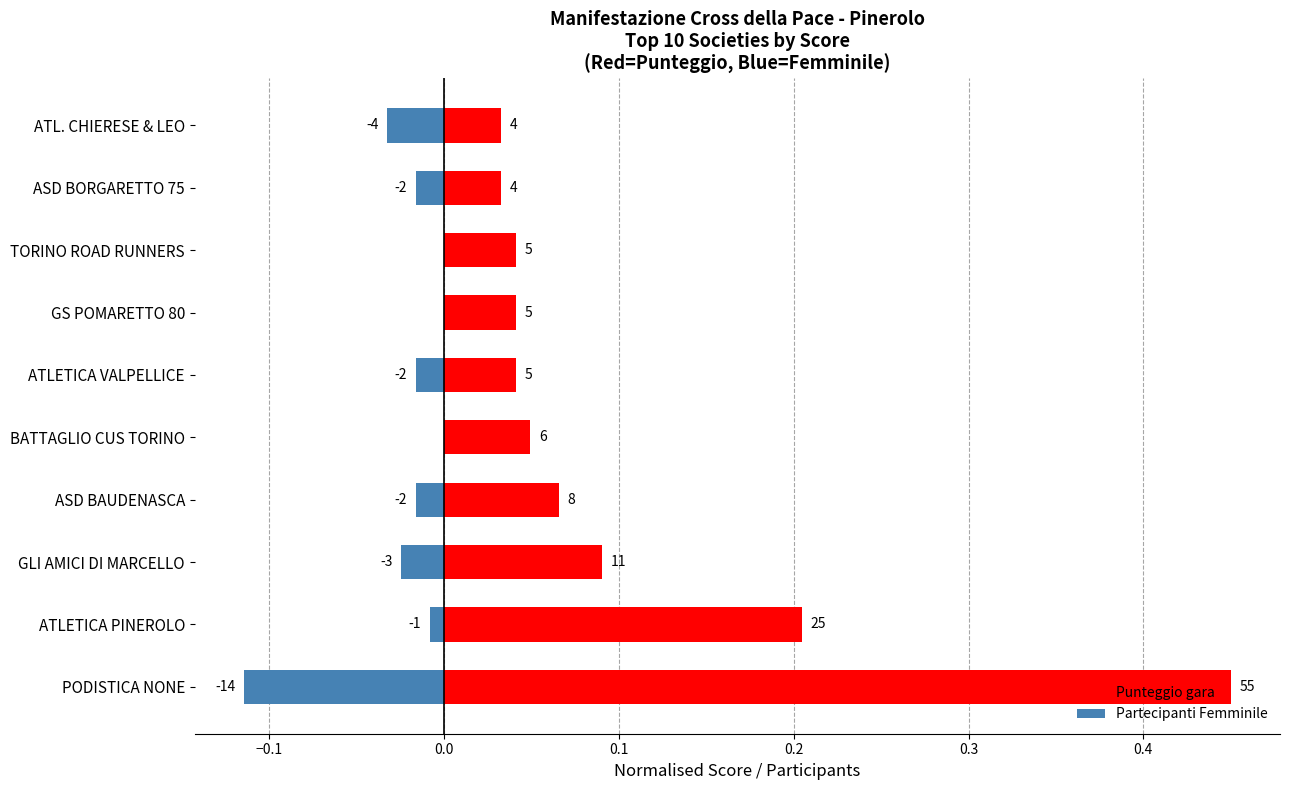

Rank the series by their maximum value, from lowest to highest.

Partecipanti Femminile, Punteggio gara